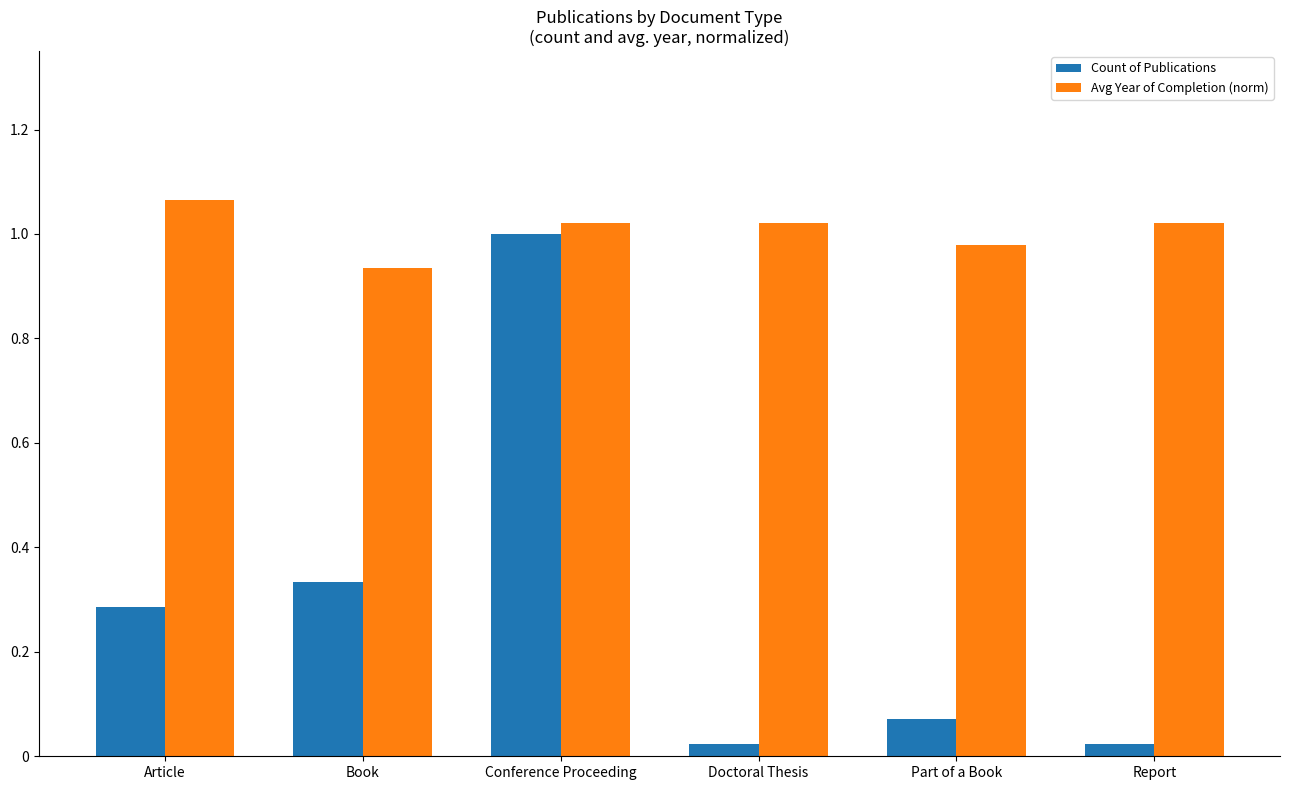

Rank the series by their maximum value, from lowest to highest.

Count of Publications, Avg Year of Completion (norm)